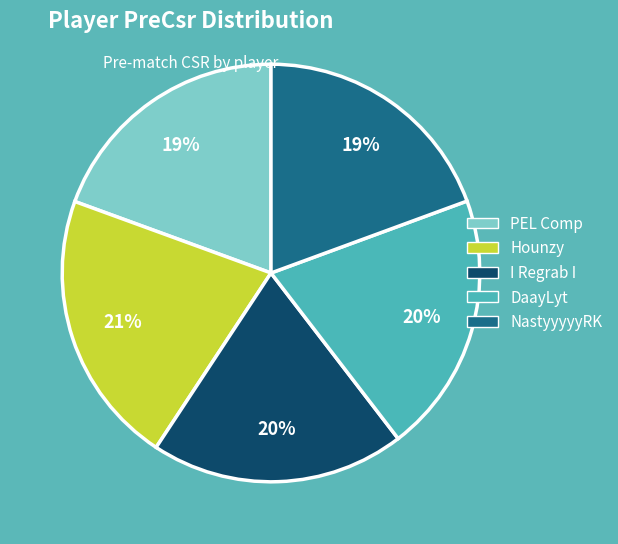

How many segments does this pie chart have?

5